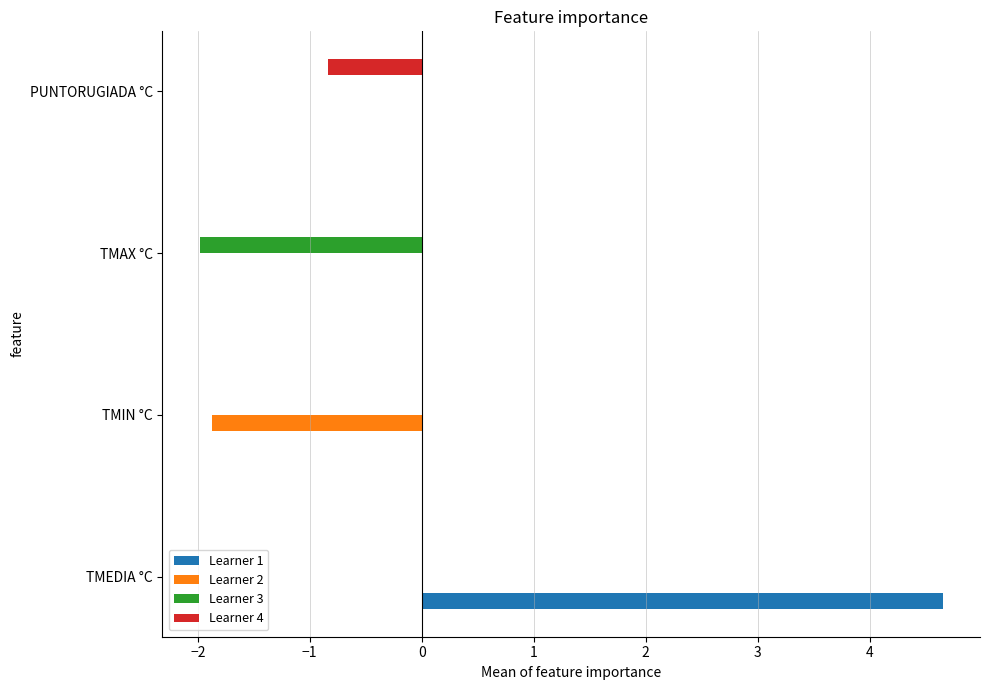

Which category has the highest value across all series?

TMEDIA °C